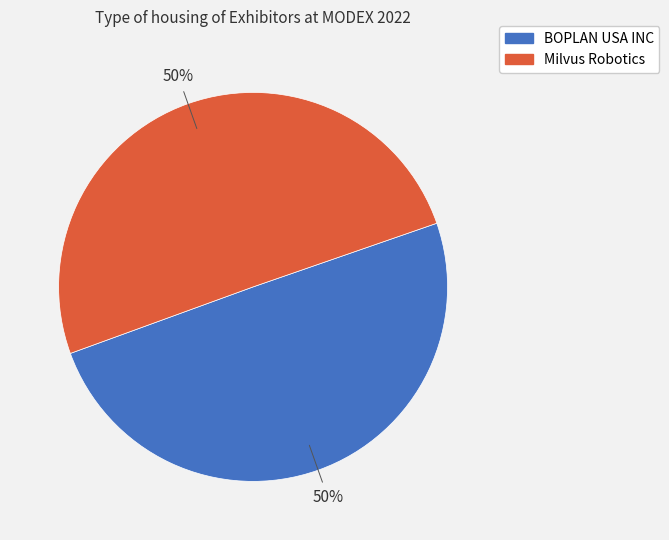

Is the sum of Milvus Robotics and BOPLAN USA INC greater than half?

Yes